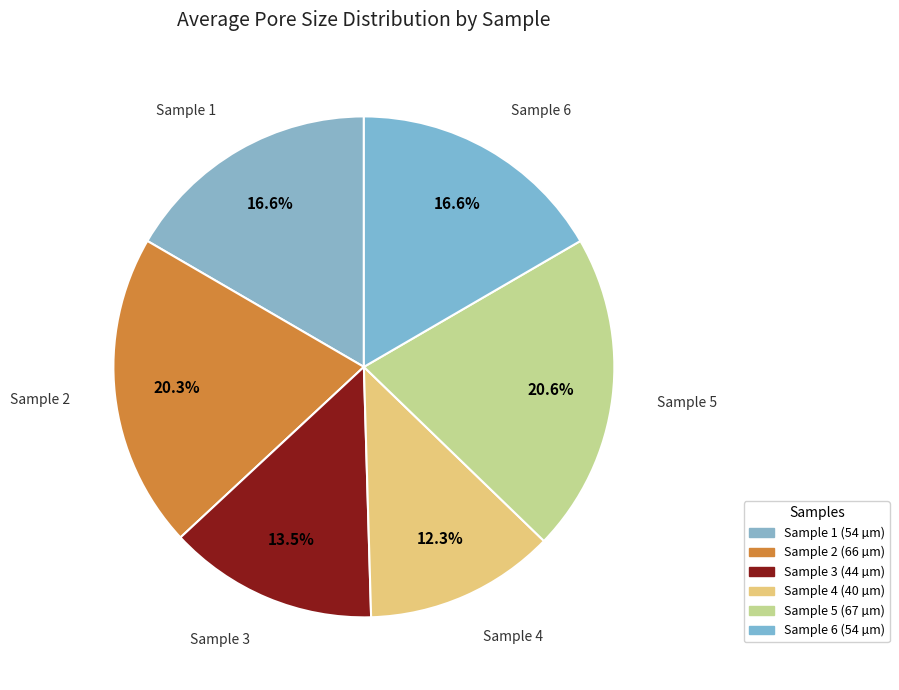

The Sample 5 slice represents 8% of the pie. True or false?

False